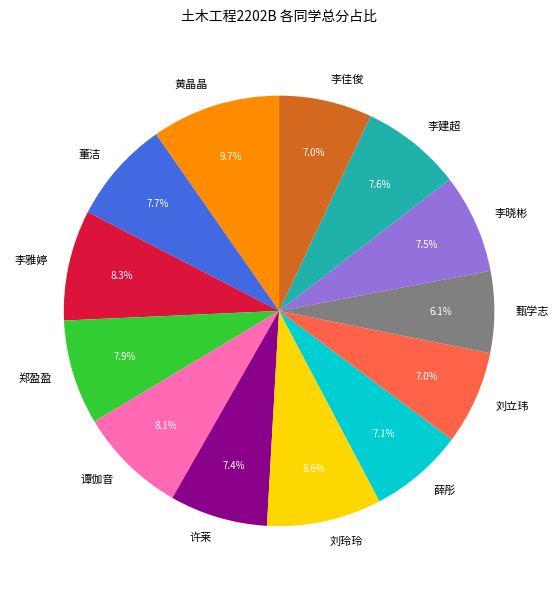

What percentage is the 郑盈盈 slice, to the nearest percent?

8%